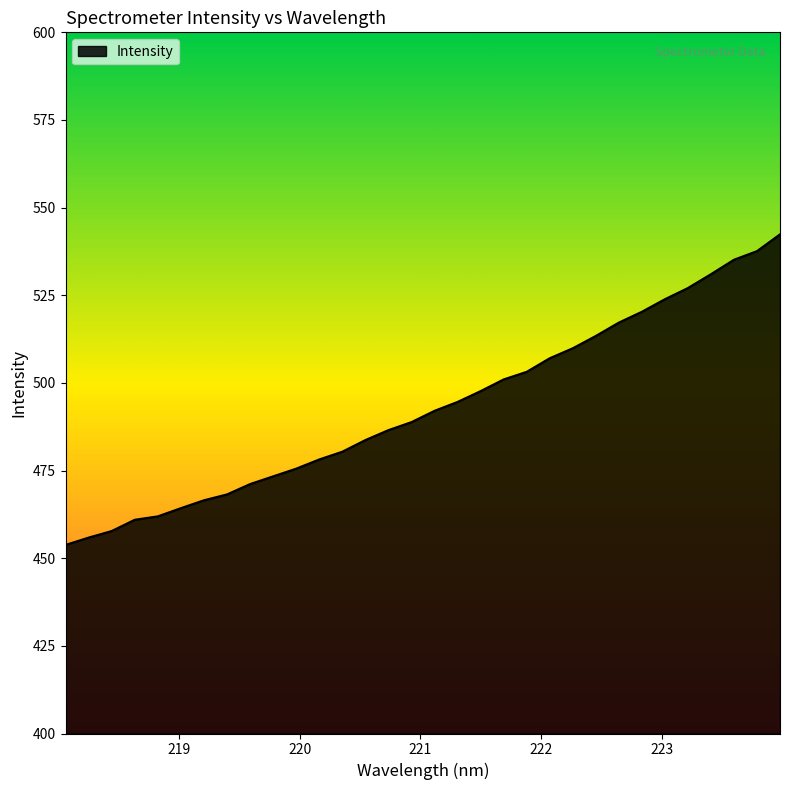

What is the difference between the maximum and minimum values?

88.6